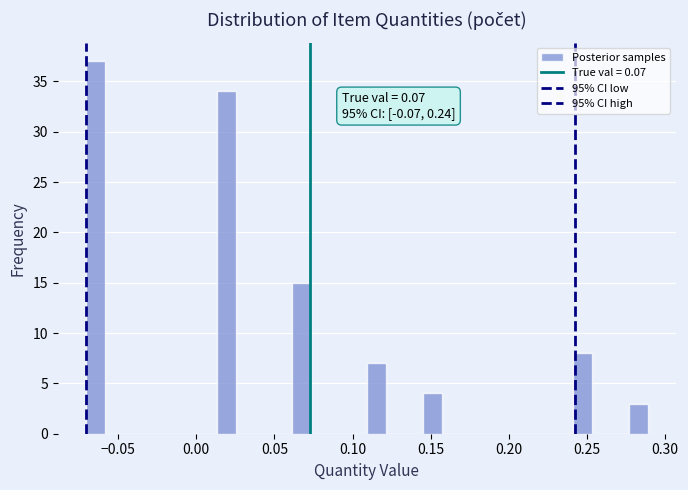

Around what value on the x-axis is the tallest bar? Give the approximate position of its centre, as read against the axis.

-0.065